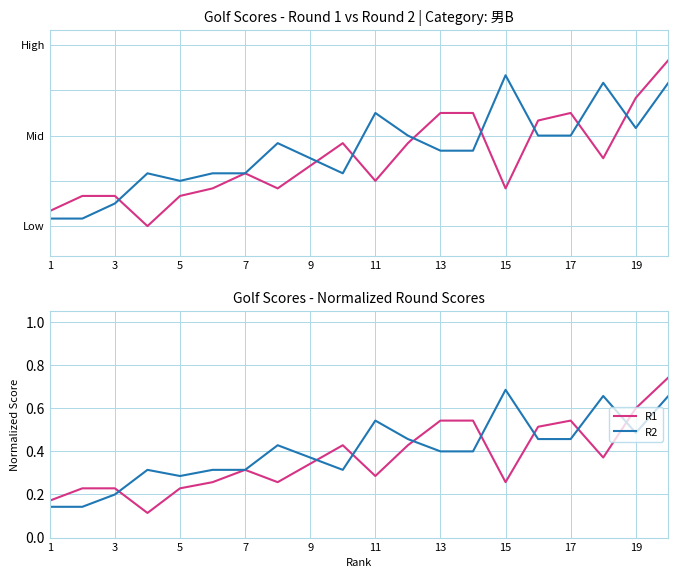

What is the label of the 2nd point from the left?

3